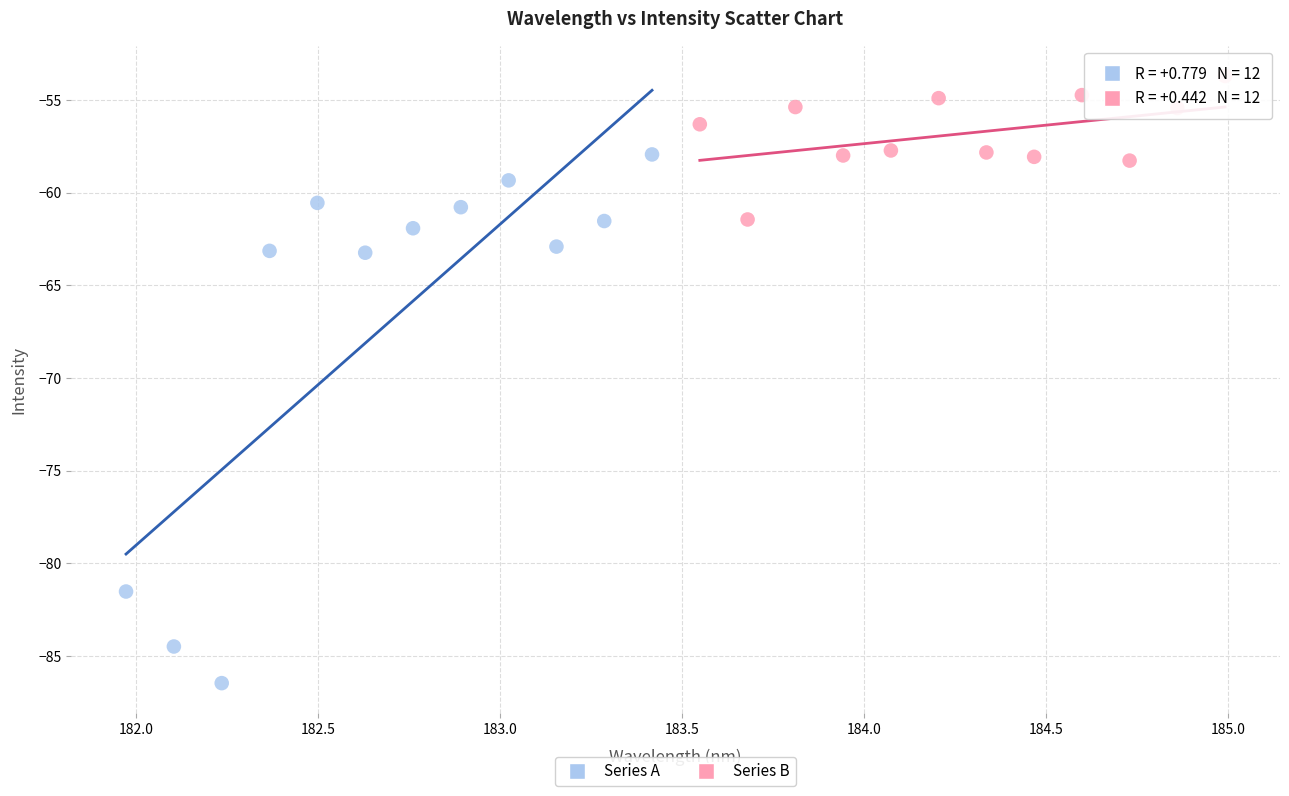

Which series has the largest Y range (max minus min)?

Series A